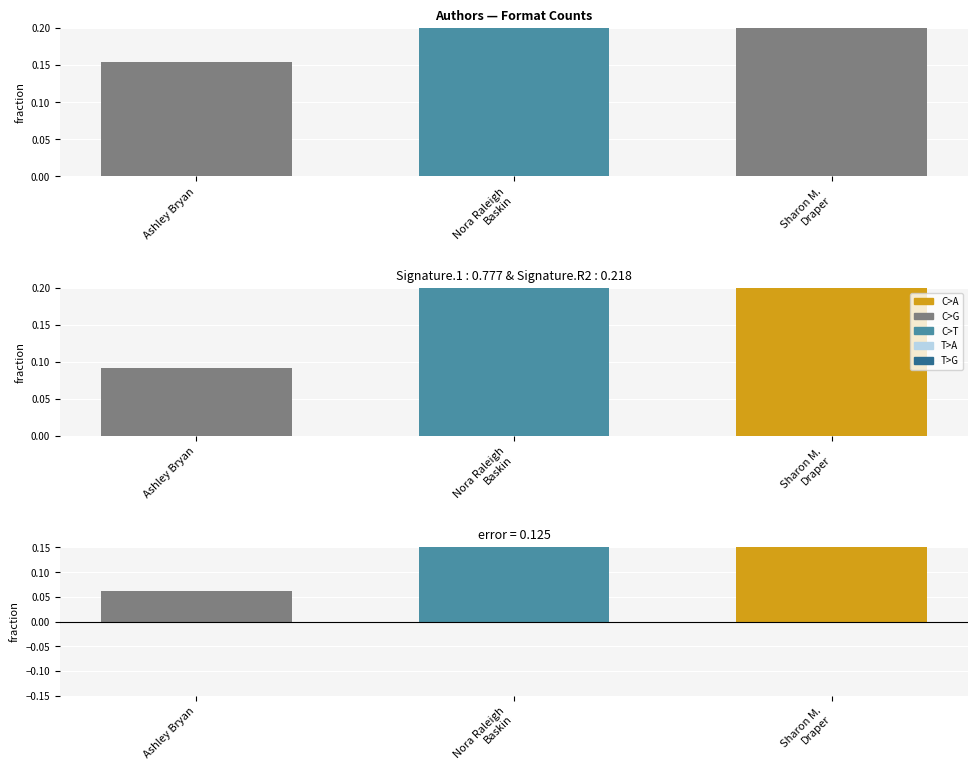

The chart shows a value of 0.1 at Ashley Bryan. True or false?

False